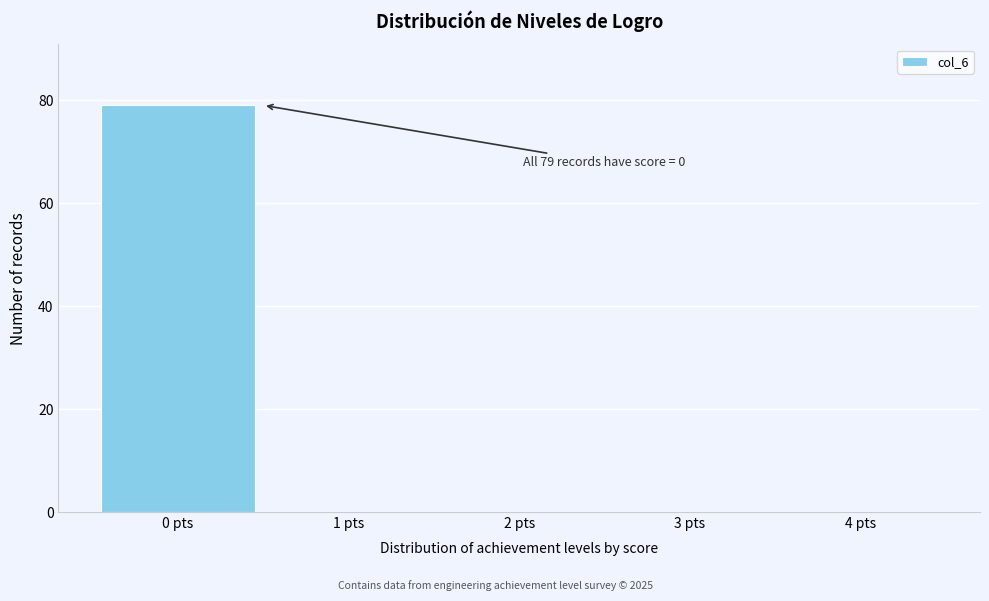

Reading right to left, transcribe all the data shown in this chart.

4 pts=0	3 pts=0	2 pts=0	1 pts=0	0 pts=79